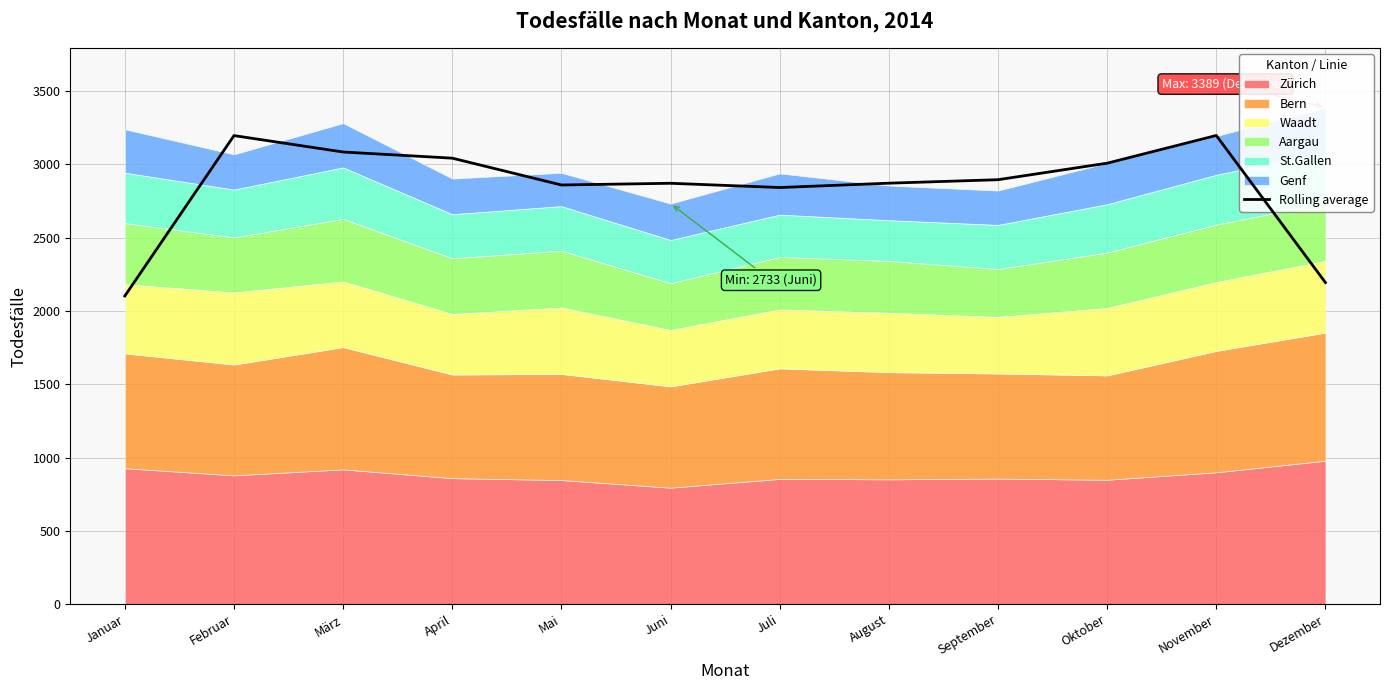

True or false: the data has more than 1 interior local peaks.

True